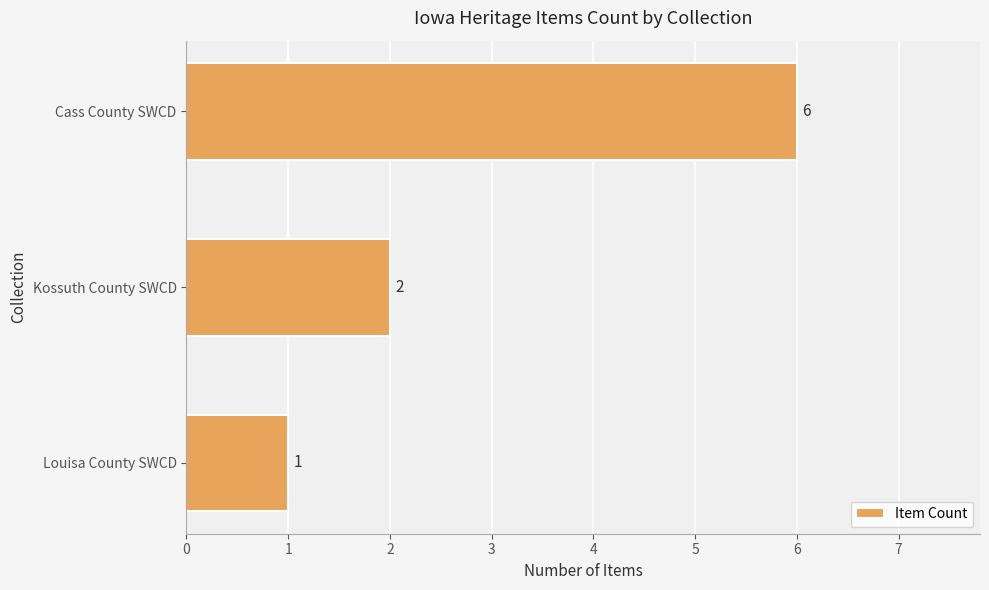

How many values are between 1 and 6?

3